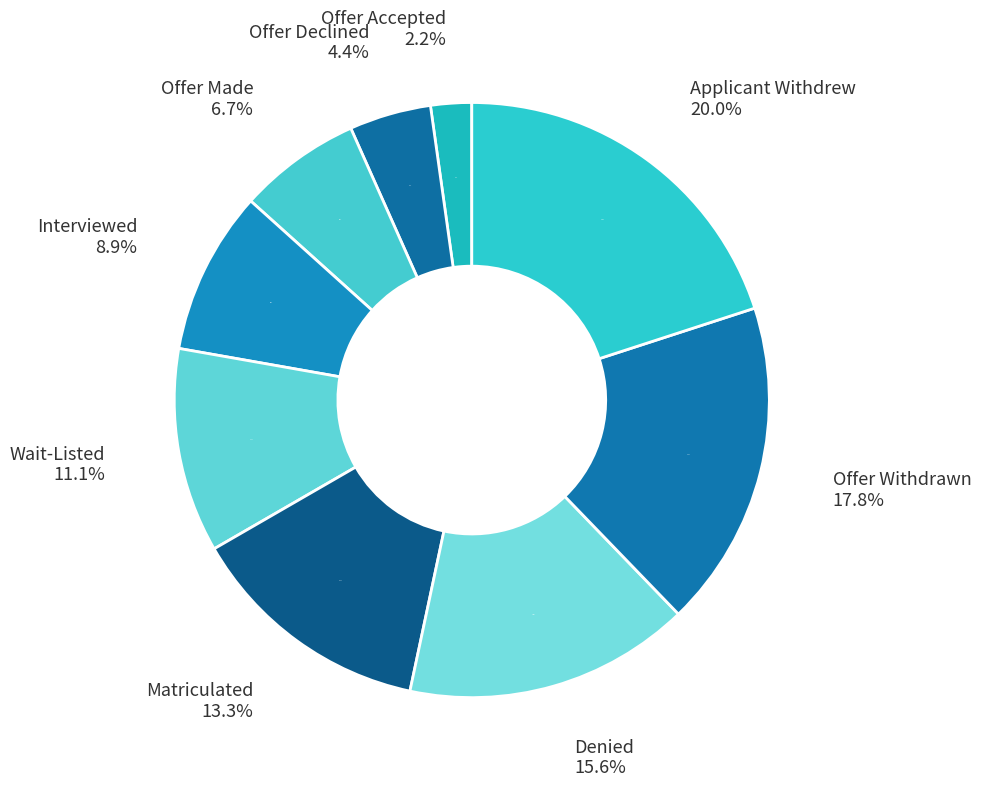

How much of the chart is everything except Offer Declined?

95.6%